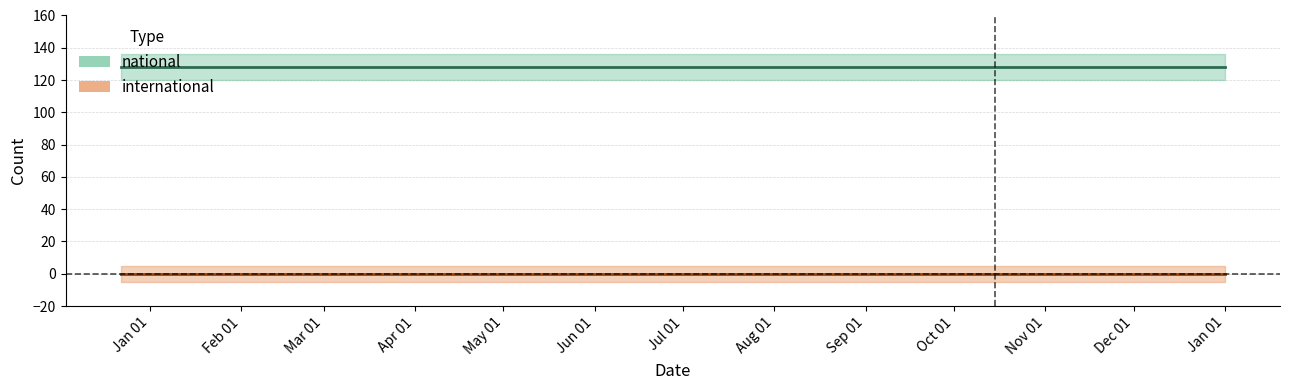

Count the number of categories in the chart.

5